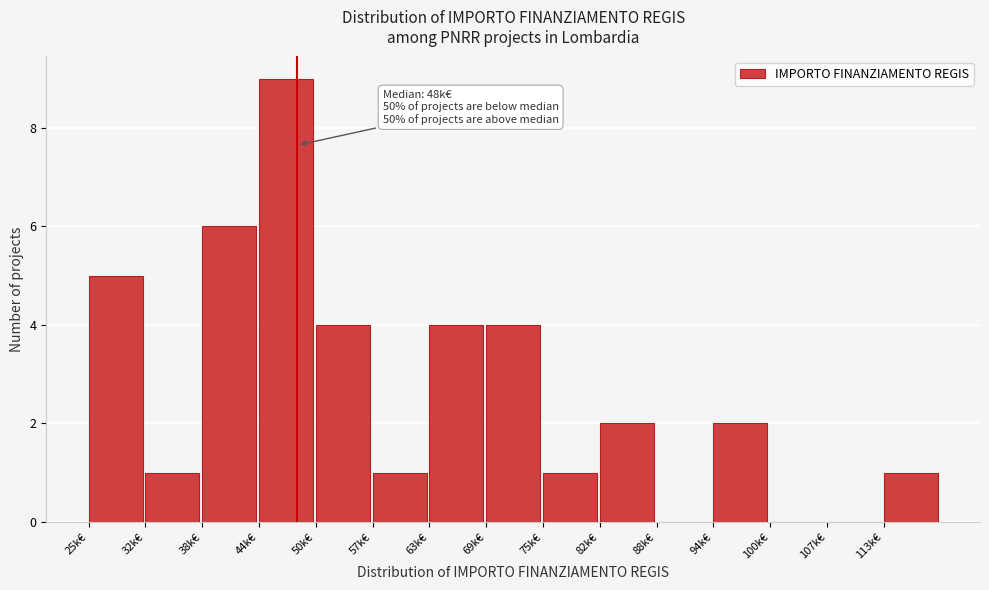

Reading left to right, what are all the values shown in this chart?

25k€=5	32k€=1	38k€=6	44k€=9	50k€=4	57k€=1	63k€=4	69k€=4	75k€=1	82k€=2	88k€=0	94k€=2	100k€=0	107k€=0	113k€=1